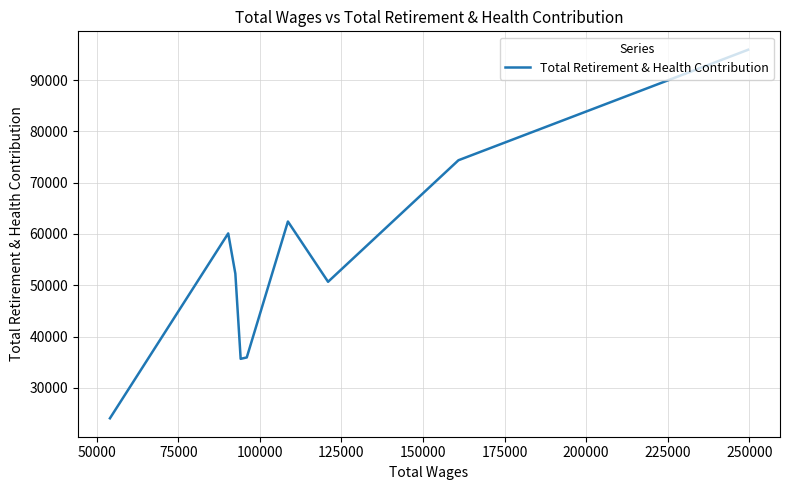

How many interior local peaks (higher than both neighbors) does the data have?

2